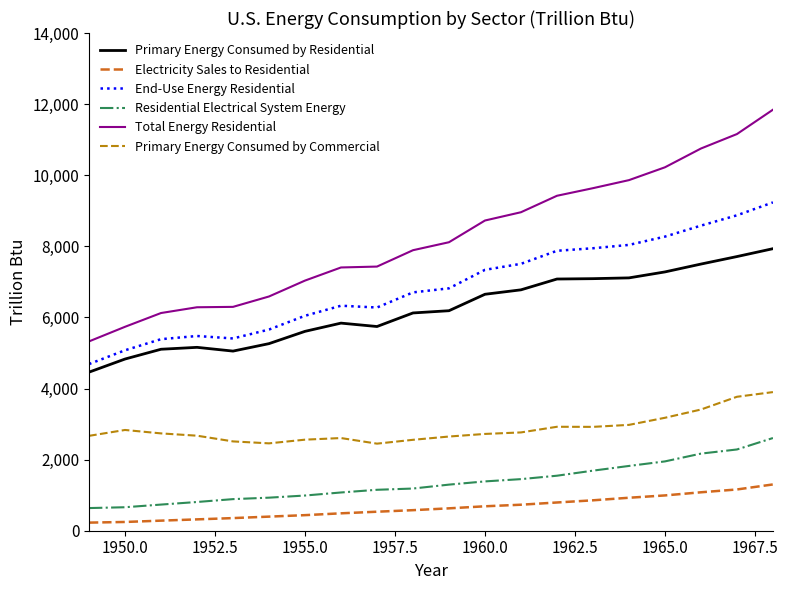

True or false: Primary Energy Consumed by Commercial and Residential Electrical System Energy cross at least once.

False